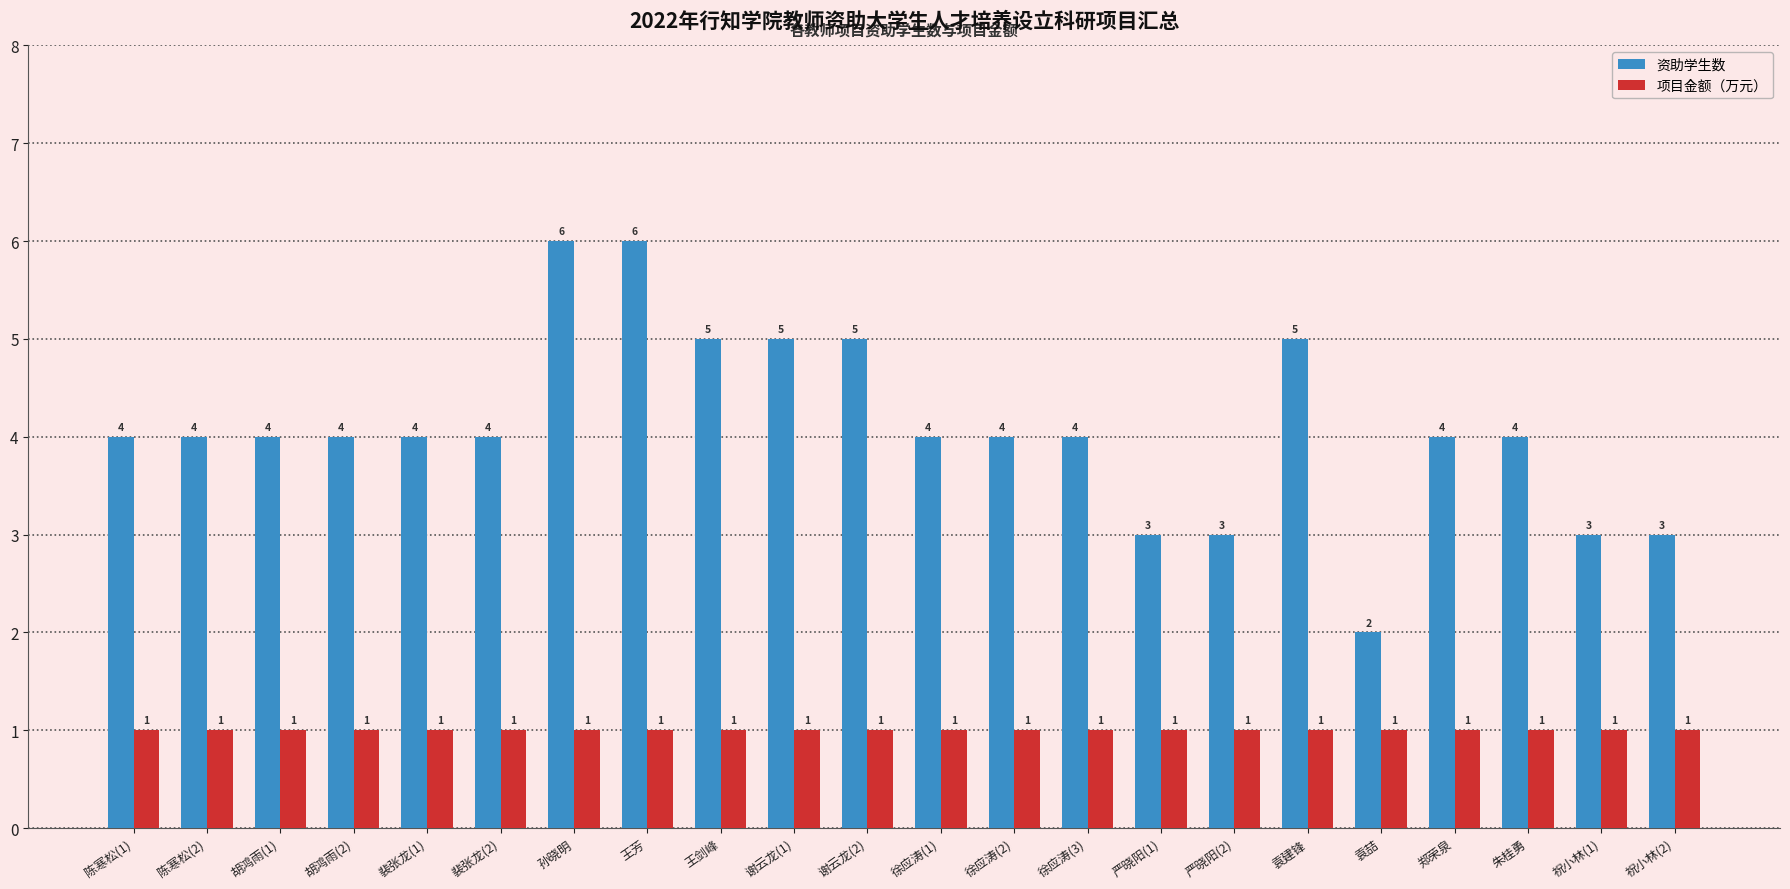

What is the greatest value displayed?

6